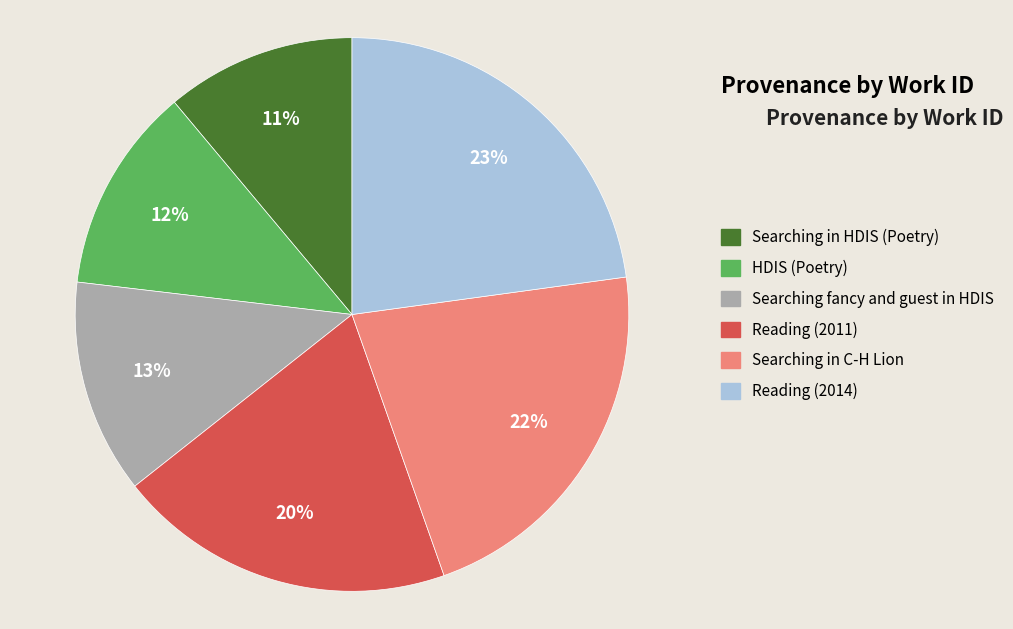

Does any single category account for the majority?

No